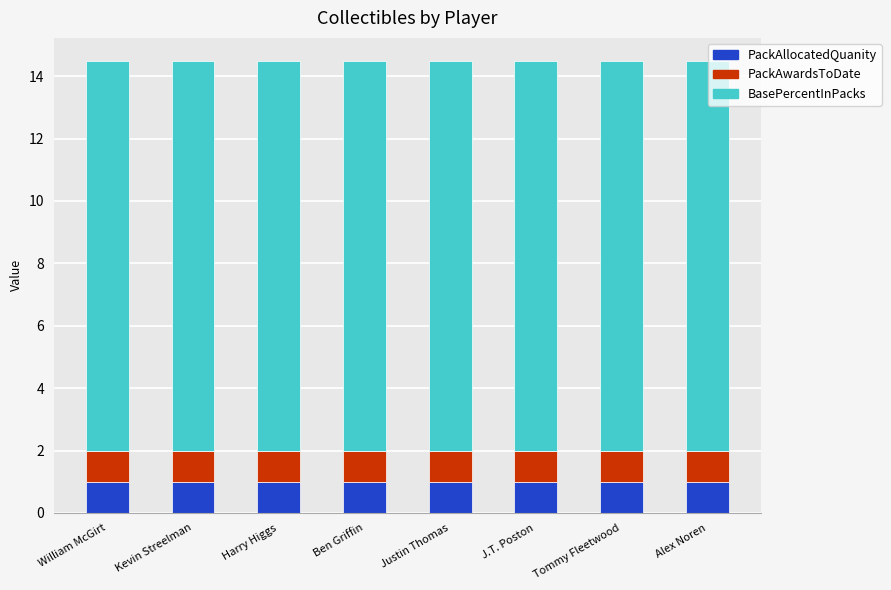

What is the minimum value for PackAllocatedQuanity?

1.0